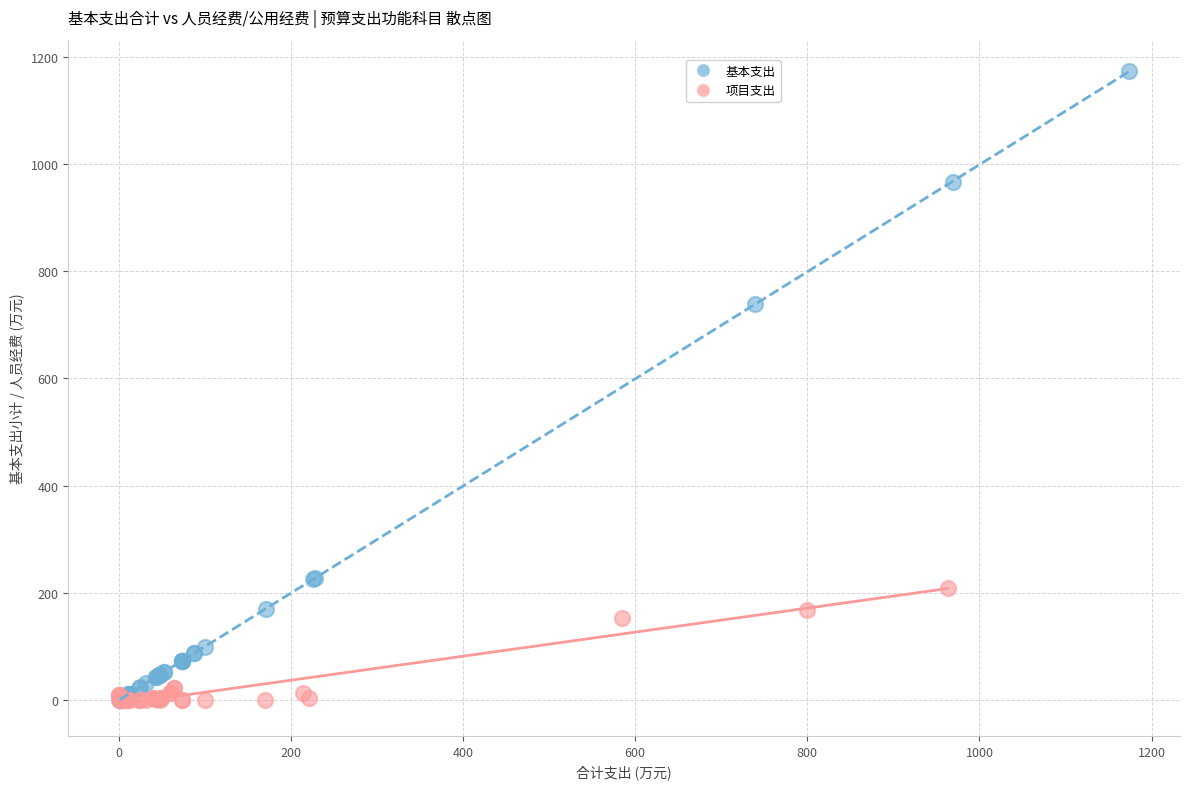

Which series reaches the maximum Y coordinate?

基本支出